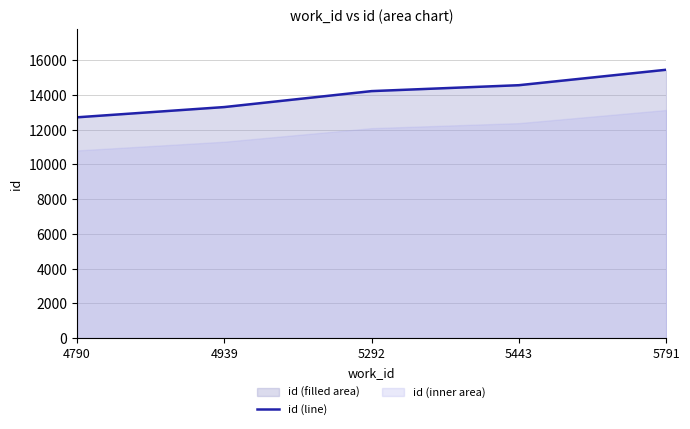

What is the value of the 5th point from the left?

15447